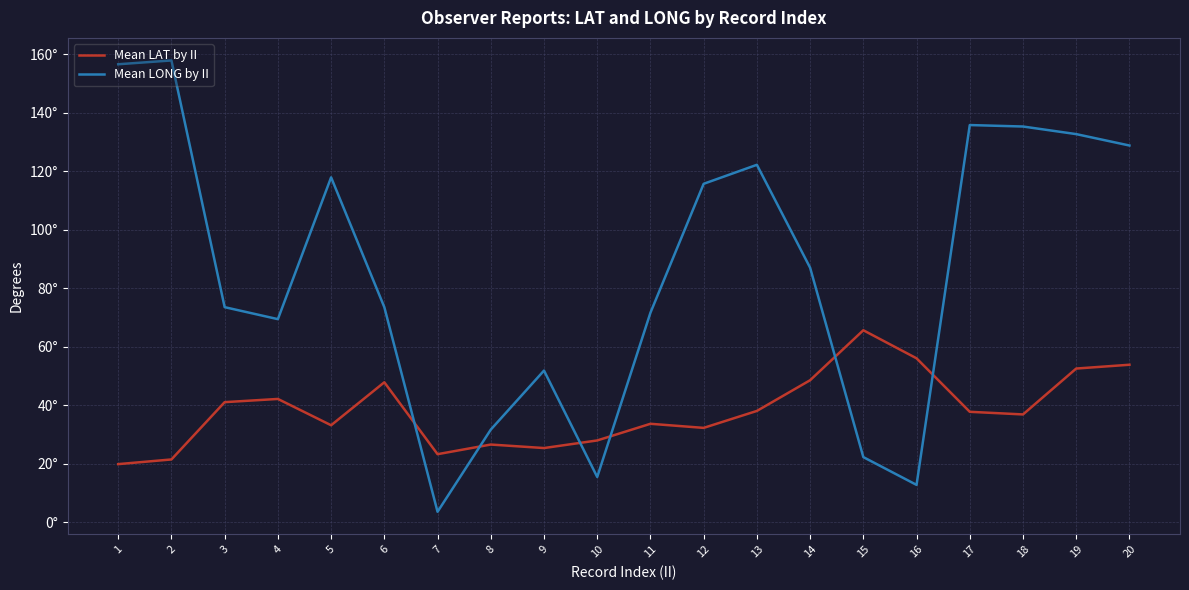

Is it true that Mean LAT by II equals 23.2 at 7?

True